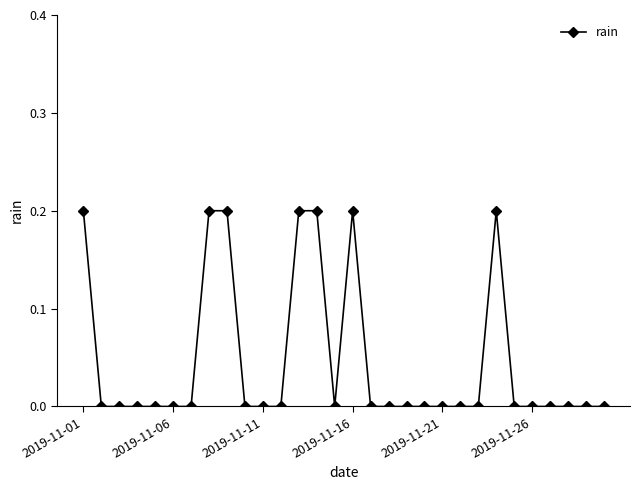

What is the value of the 14th point from the left?

0.2